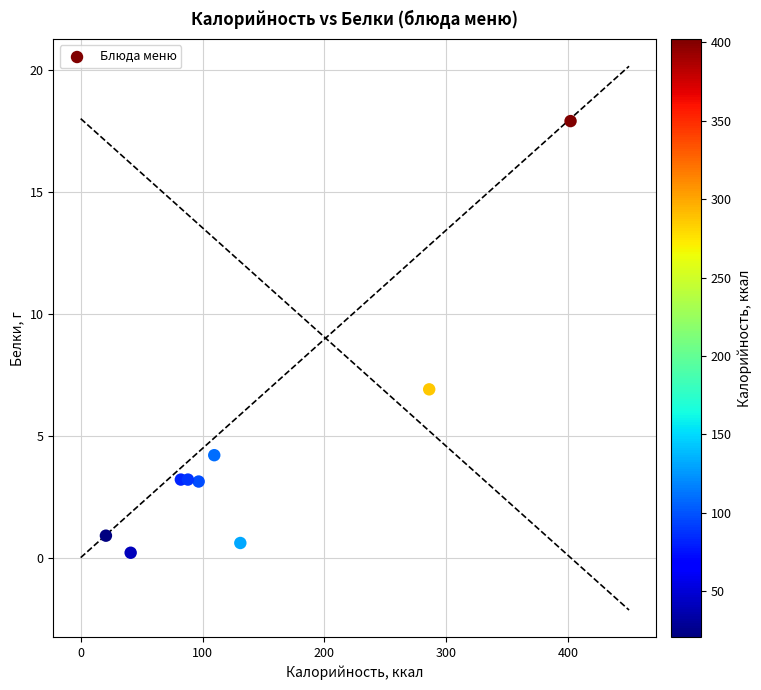

What is the range of X values (max minus min)?

381.3